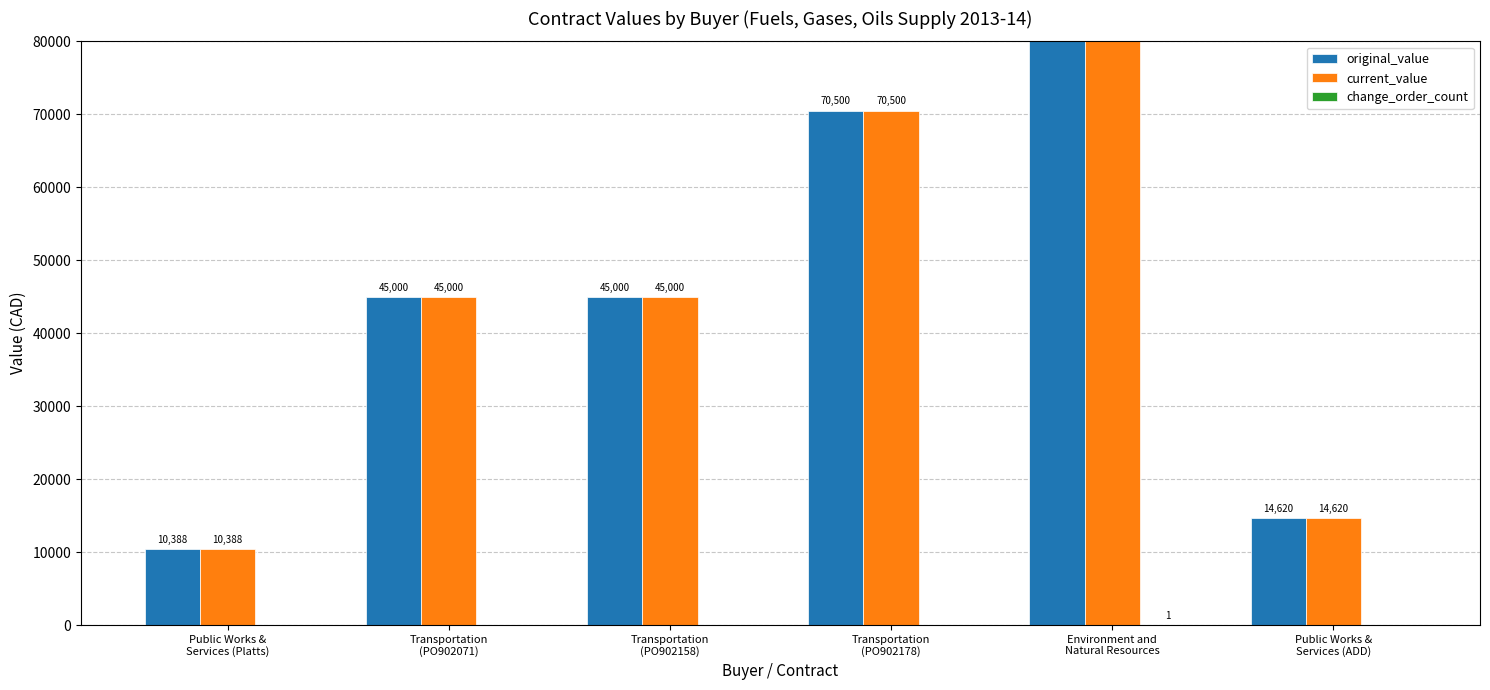

What is the label of the 1st bar from the right?

Public Works &
Services (ADD)